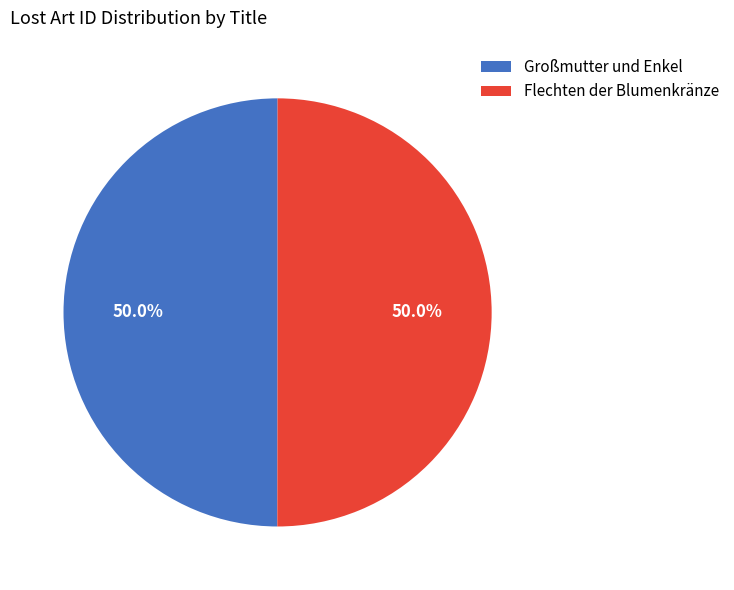

To the nearest percent, what is the combined percentage of Großmutter und Enkel and Flechten der Blumenkränze?

100%